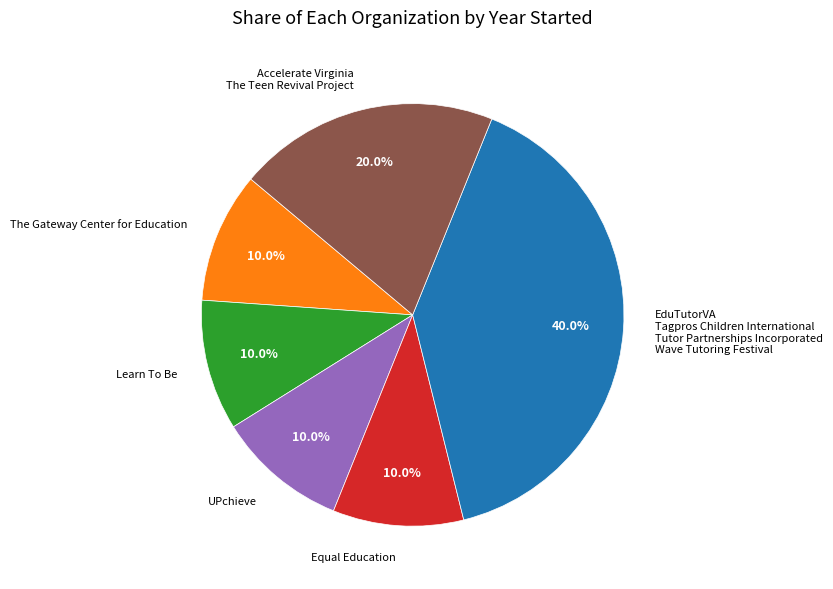

Approximately how many times larger is the value at Accelerate Virginia The Teen Revival Project compared to Equal Education?

2.0